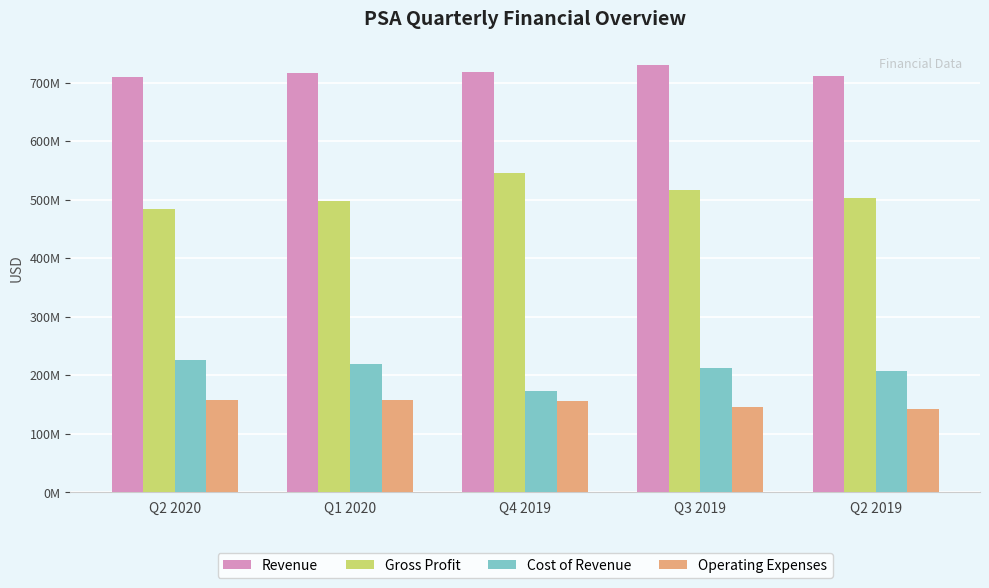

The value of Operating Expenses at Q4 2019 is 33427586. True or false?

False